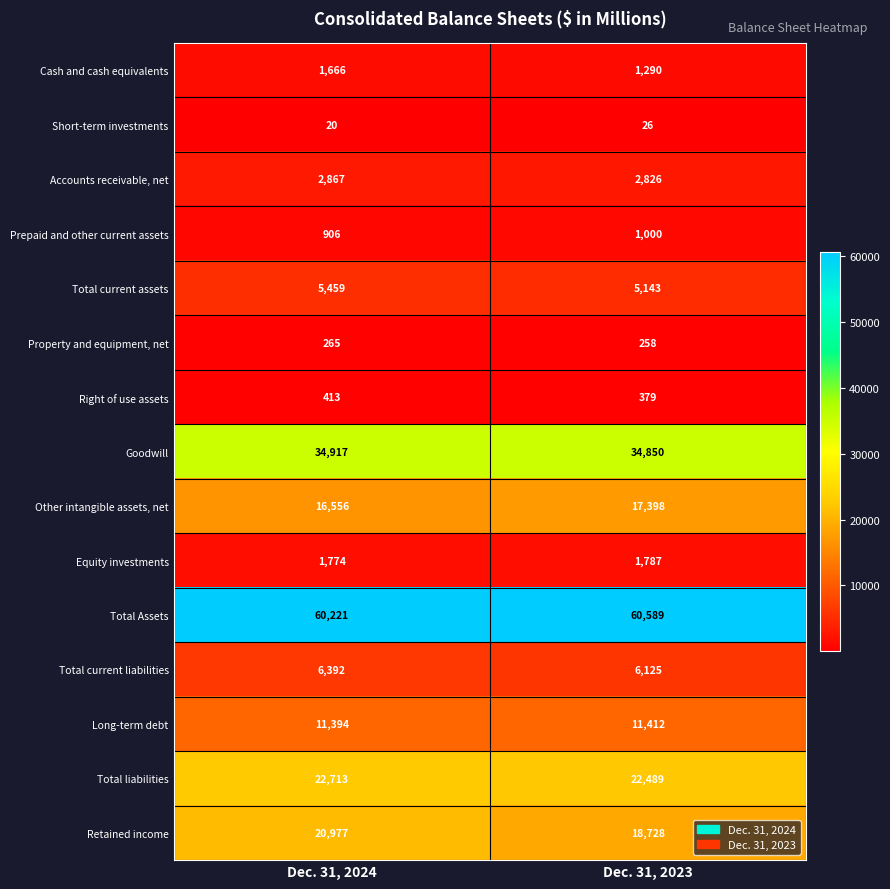

Which label corresponds to the smallest value in the chart?

Dec. 31, 2024